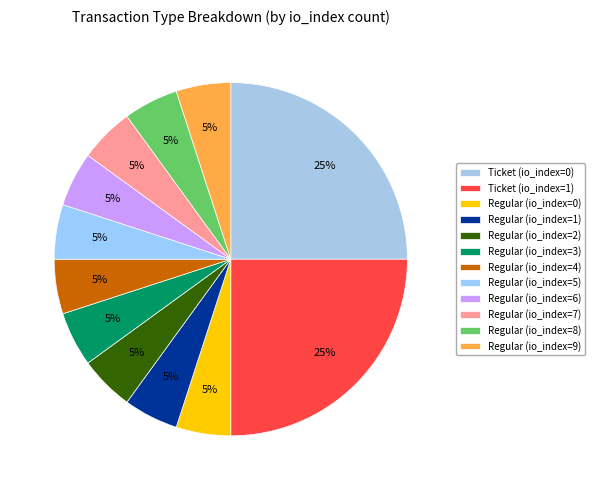

Count the number of slices in the pie.

12